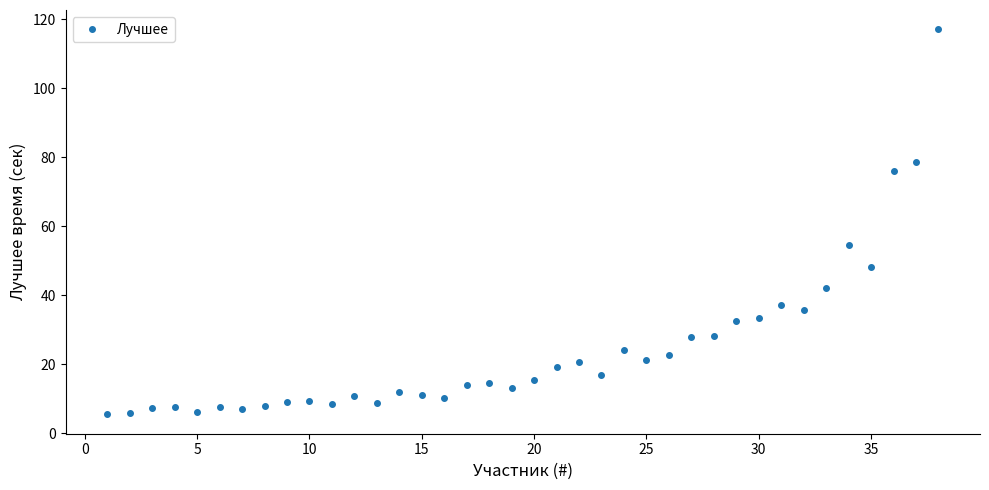

What is the value of the 21st point from the left?

19.3